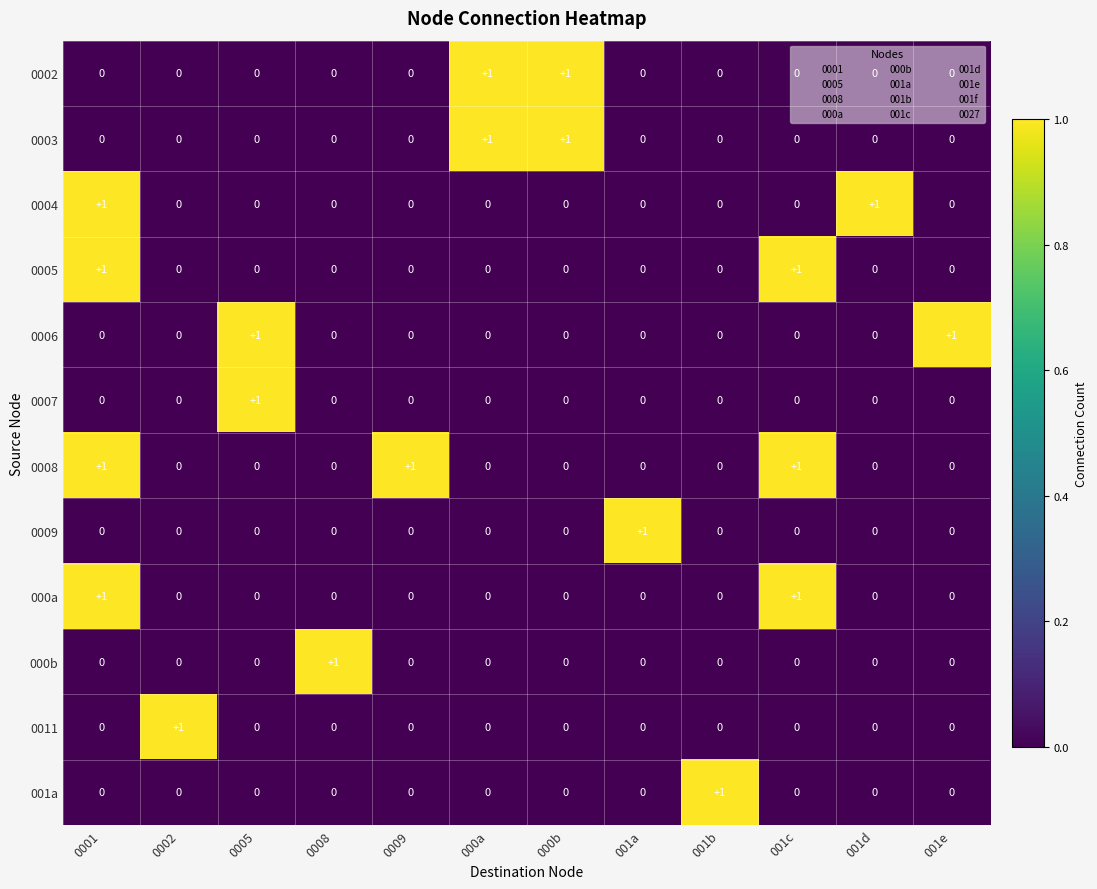

Count the 0006 values in the range 0 to 1.

12